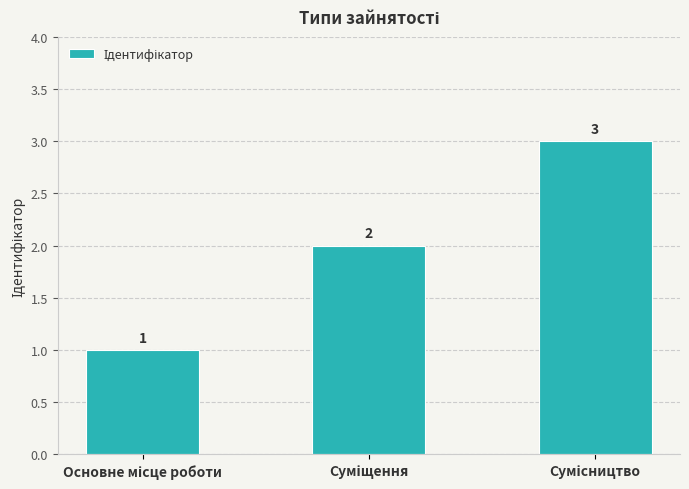

What is the difference between the second highest and minimum values?

1